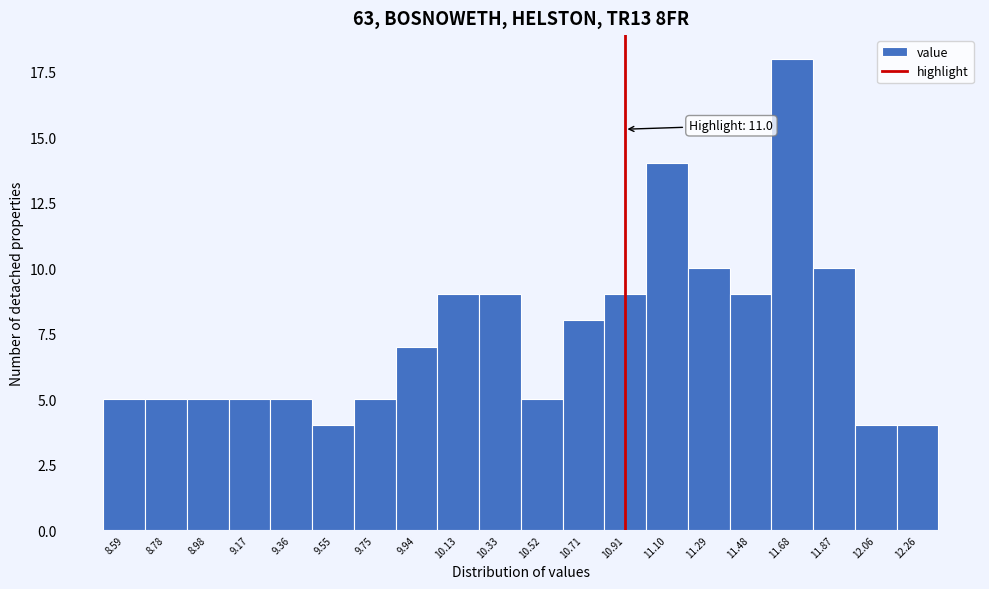

Reading right to left, extract all data points from this chart.

4	4	10	18	9	10	14	9	8	5	9	9	7	5	4	5	5	5	5	5